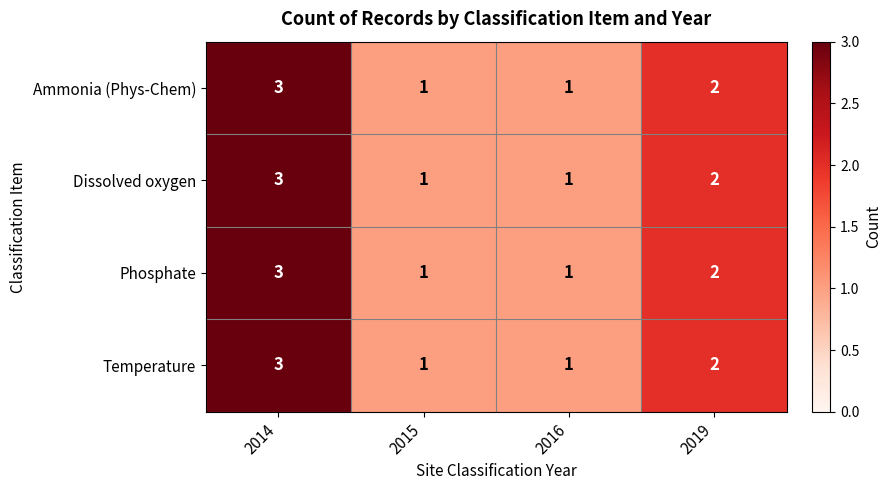

True or false: Temperature has a value of 3 at 2014.

True